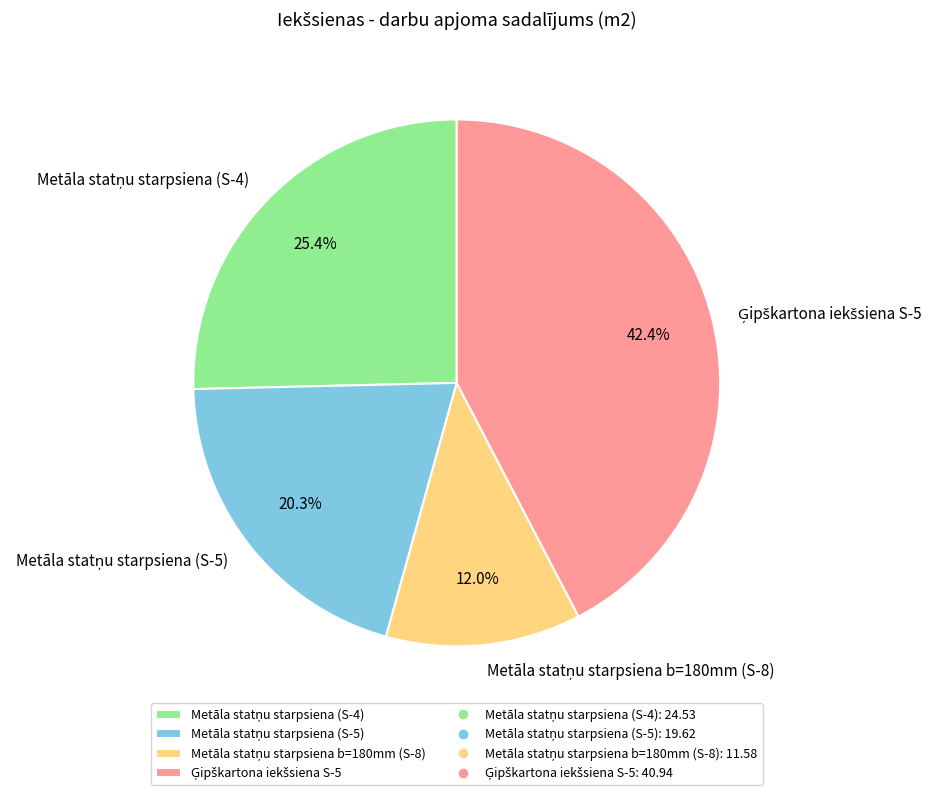

Is there any slice that represents more than half of the pie?

No